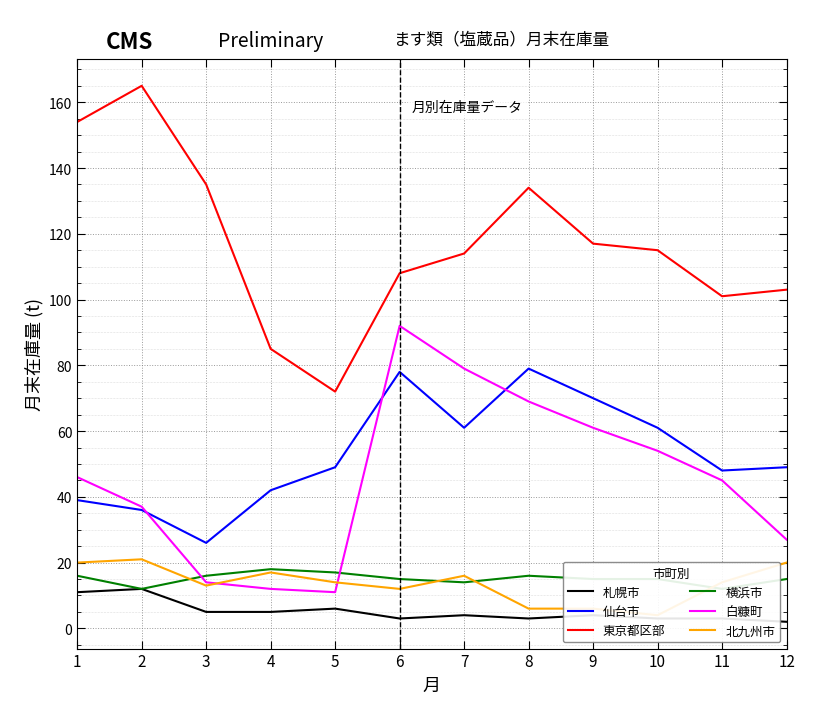

Is it true that 白糠町 equals 27 at 12?

True